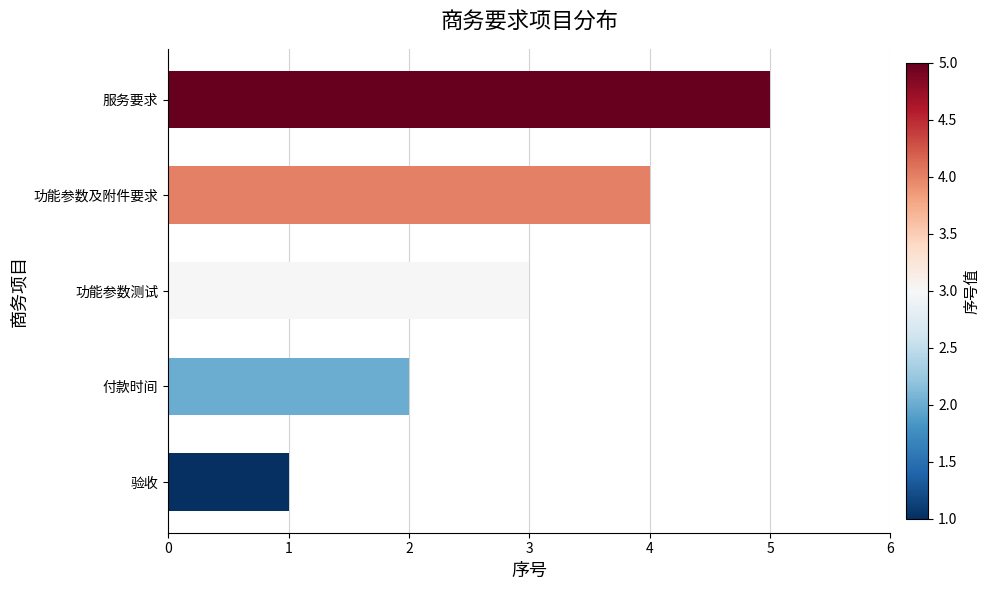

Rank the categories by value from highest to lowest.

服务要求, 功能参数及附件要求, 功能参数测试, 付款时间, 验收